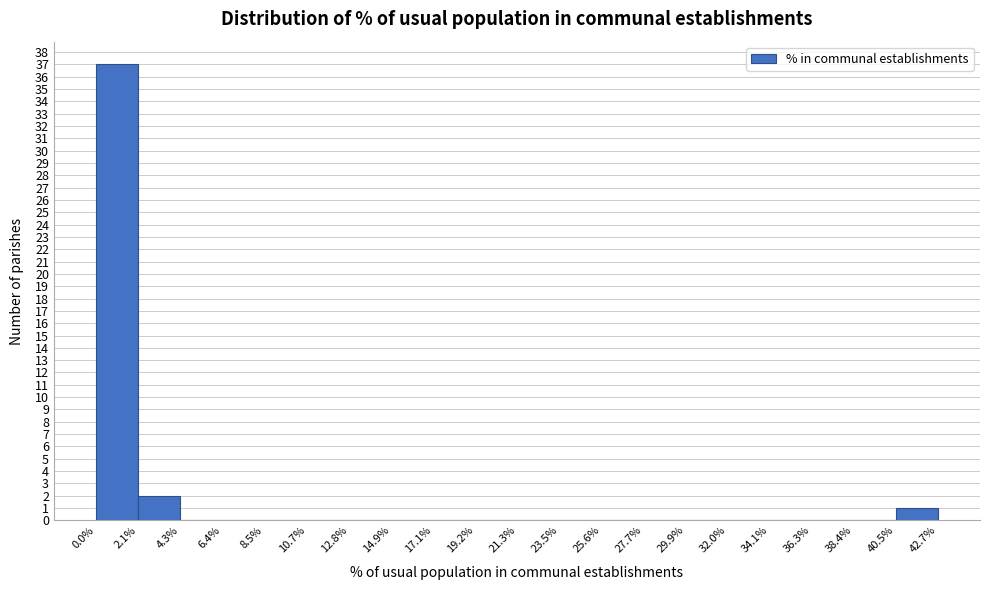

Reading left to right, transcribe this chart: for each bar, give the range it covers on the x-axis and its height. The values are not printed on the chart, so give them approximately, as read against the axis.

0.0% to 2.1%: 37
2.1% to 4.3%: 2
4.3% to 6.4%: 0
6.4% to 8.5%: 0
8.5% to 10.7%: 0
10.7% to 12.8%: 0
12.8% to 14.9%: 0
14.9% to 17.1%: 0
17.1% to 19.2%: 0
19.2% to 21.3%: 0
21.3% to 23.5%: 0
23.5% to 25.6%: 0
25.6% to 27.7%: 0
27.7% to 29.9%: 0
29.9% to 32.0%: 0
32.0% to 34.1%: 0
34.1% to 36.3%: 0
36.3% to 38.4%: 0
38.4% to 40.5%: 0
40.5% to 42.7%: 1